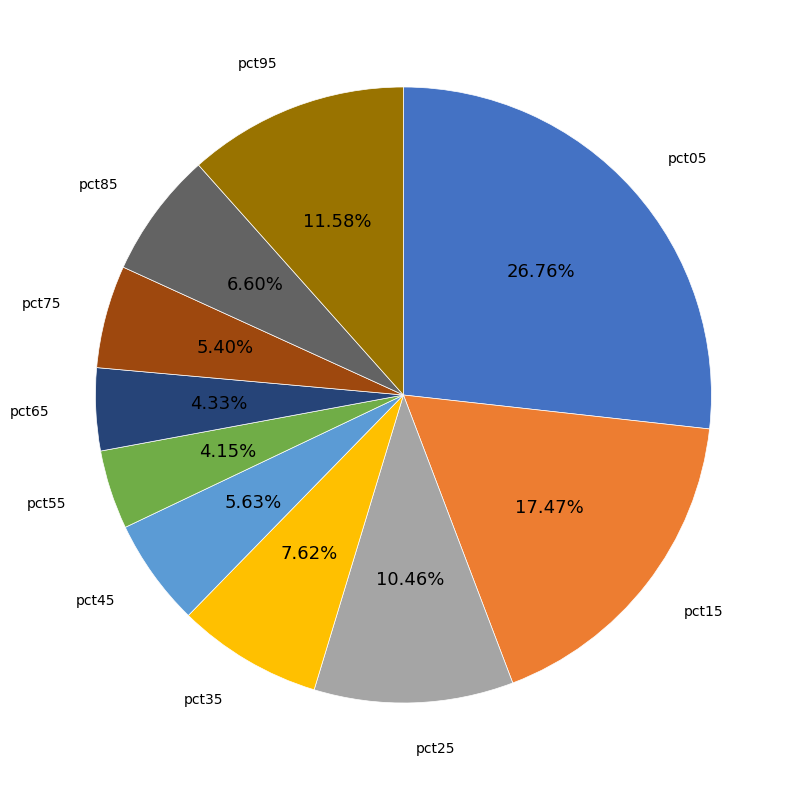

Is there a majority slice in this chart?

No